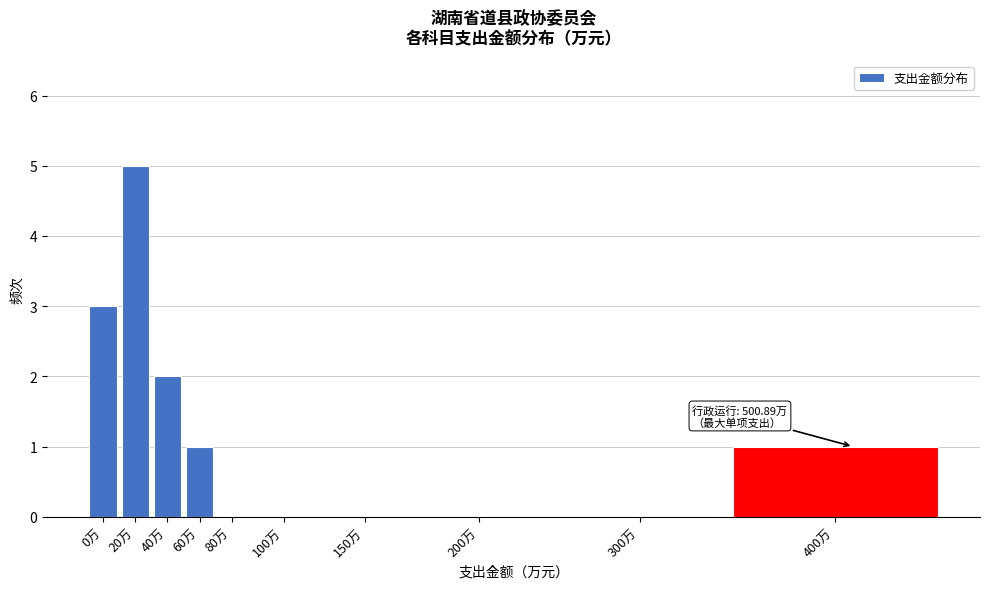

Reading right to left, extract all data points from this chart.

400万=1	300万=0	200万=0	150万=0	100万=0	80万=0	60万=1	40万=2	20万=5	0万=3